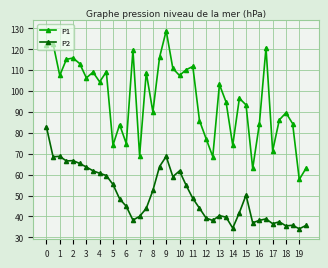

Rank the series by their maximum value, from highest to lowest.

P1, P2